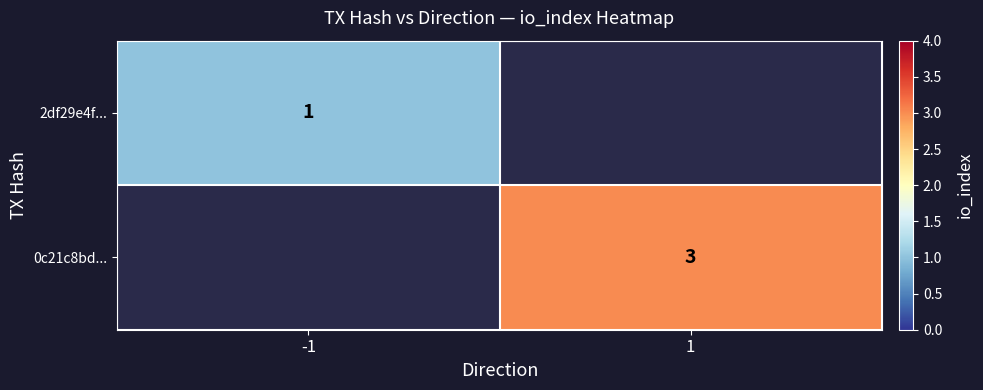

The 0c21c8bd... series shows 4 at 1. True or false?

False